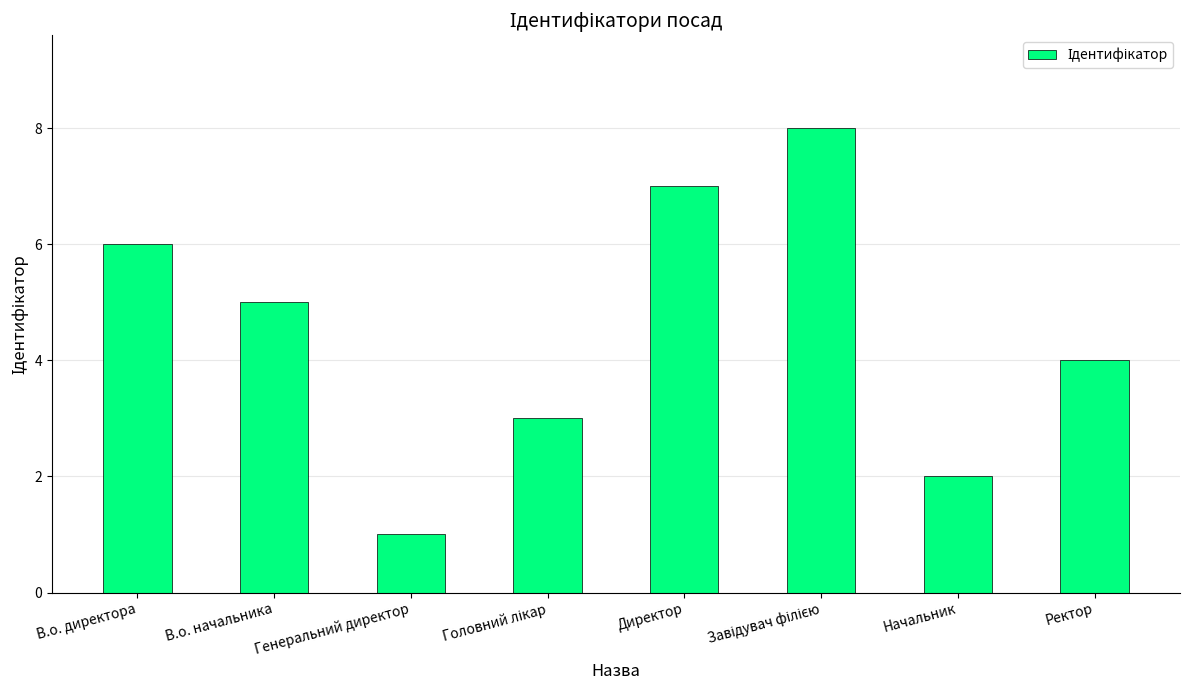

What is the greatest value displayed?

8